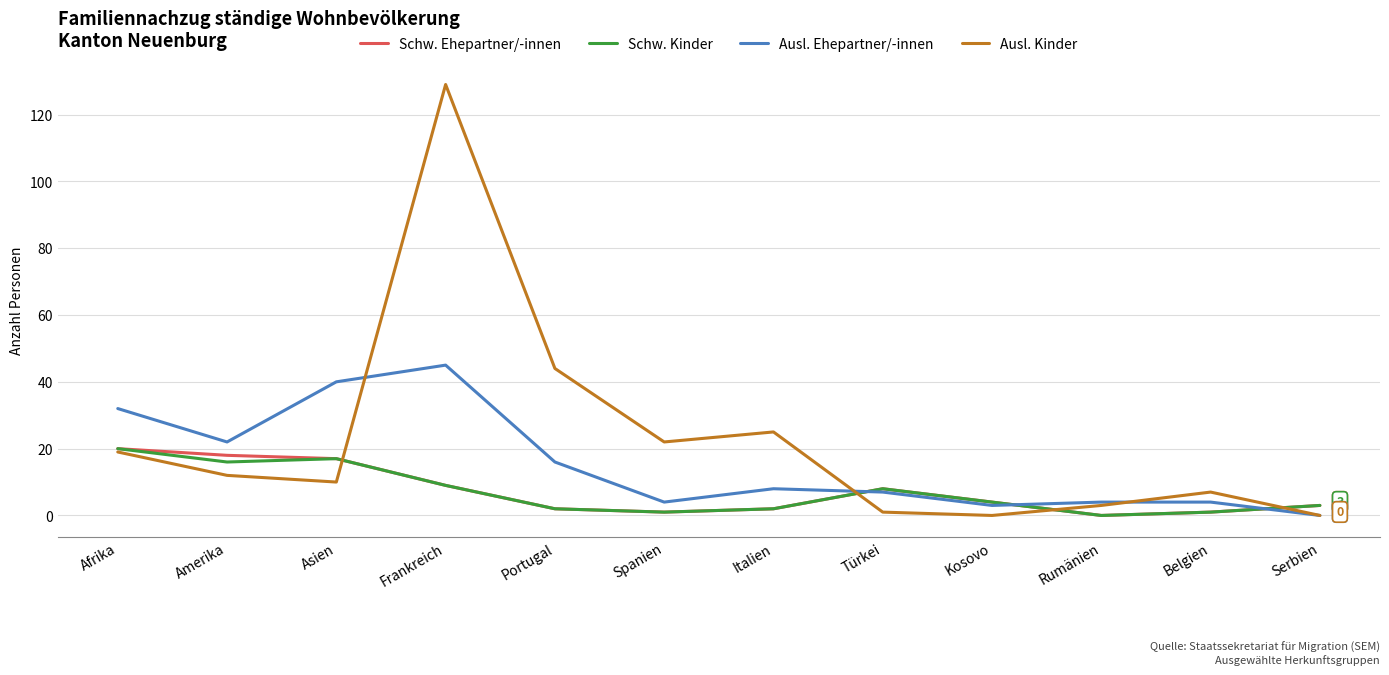

What is the total value across all series at Italien?

37